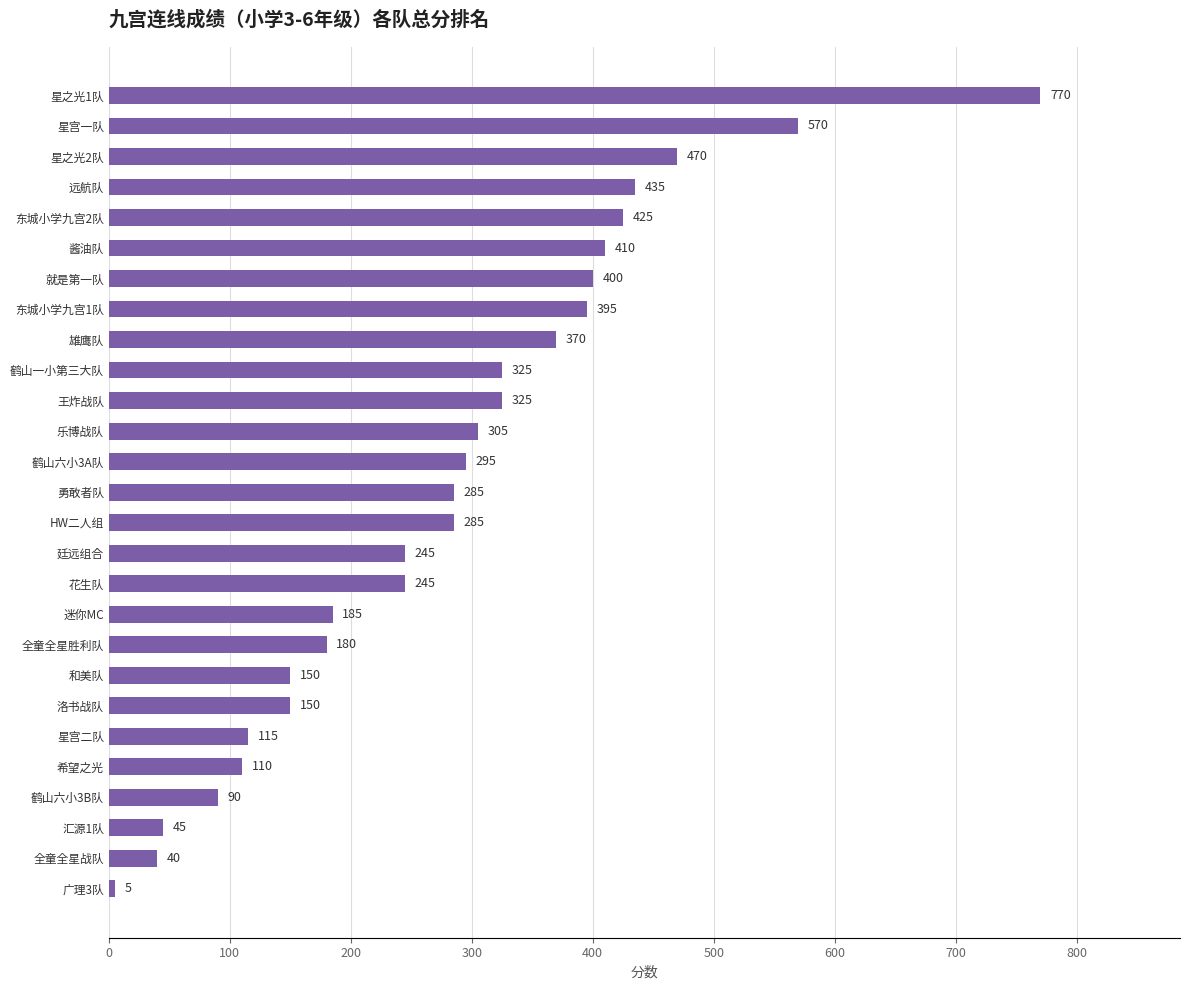

At which label is the value closest to 387?

东城小学九宫1队